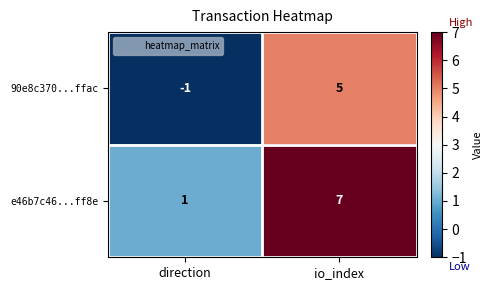

At io_index, list the series in order from smallest to largest.

90e8c370...ffac, e46b7c46...ff8e